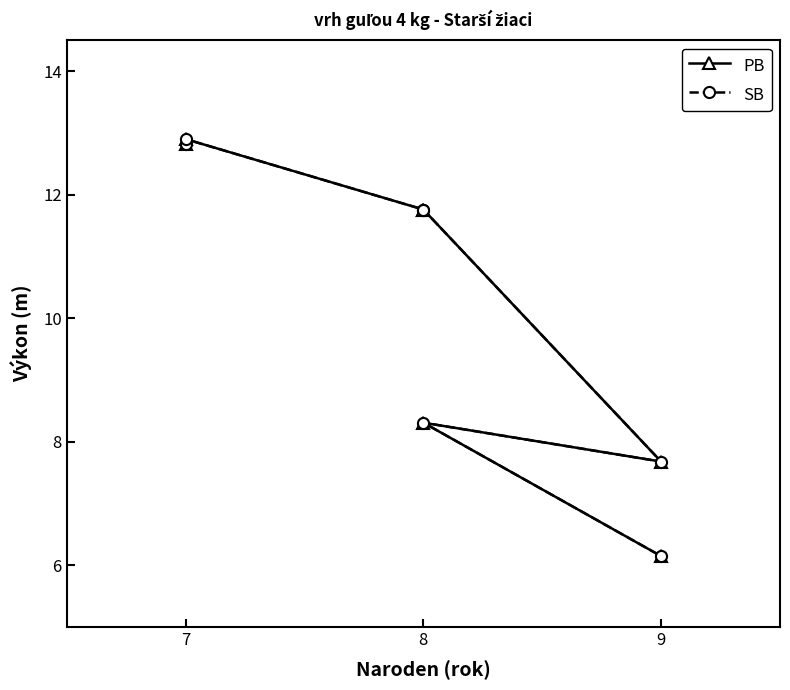

What are all the series names shown in the legend?

PB, SB